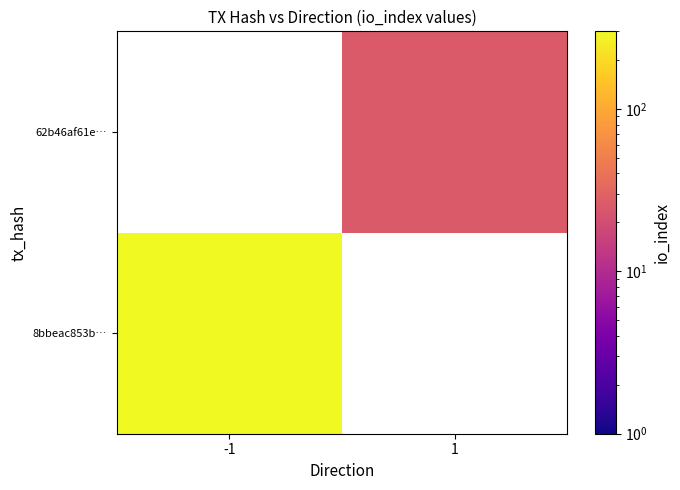

Which has a higher value, 1 or -1?

-1